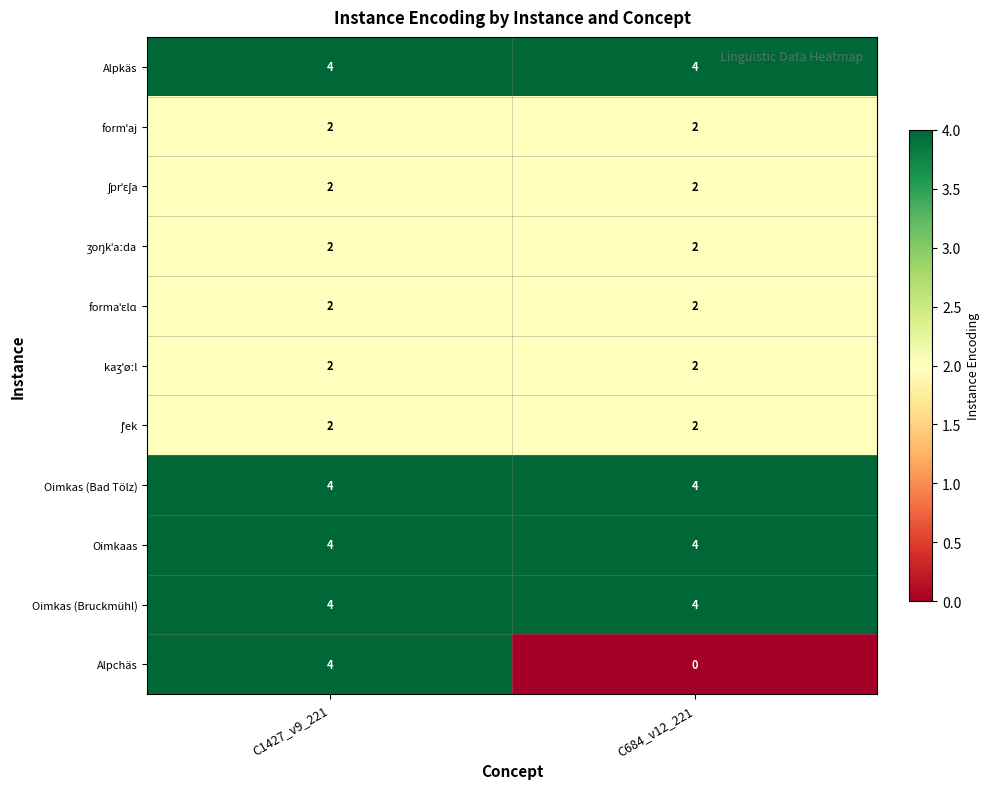

At which category is the sum across all series the highest?

C1427_v9_221